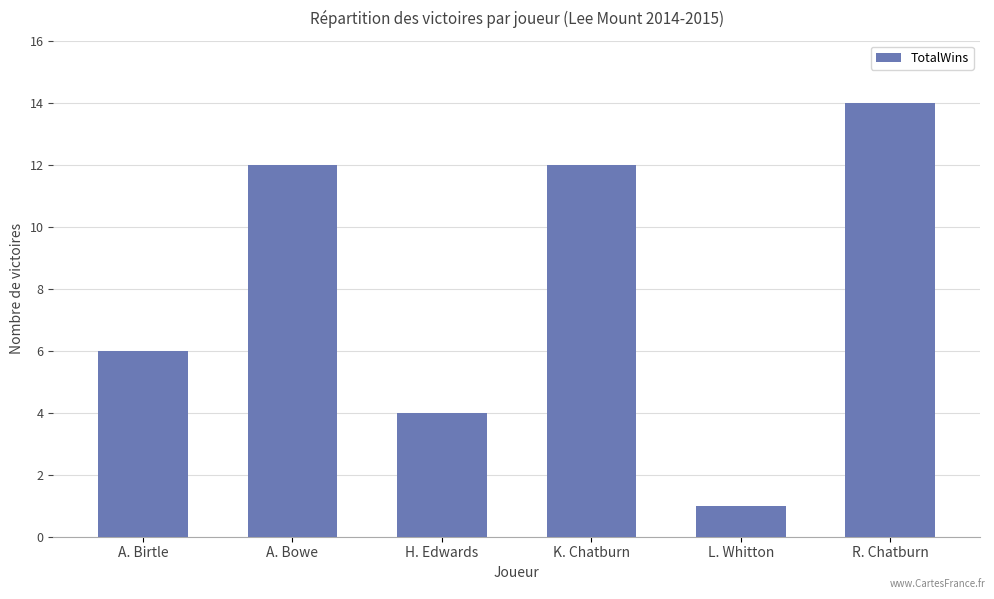

Where is the data nearest to the value 7?

A. Birtle